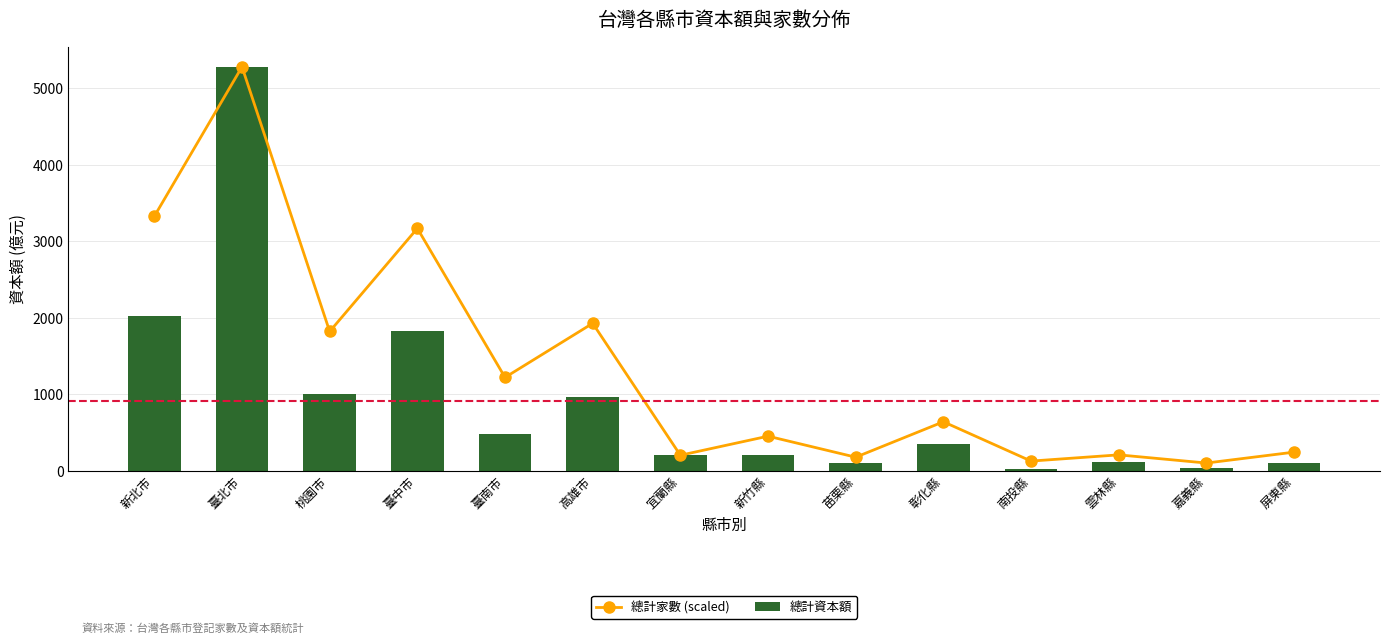

Count the number of data series in this chart.

2